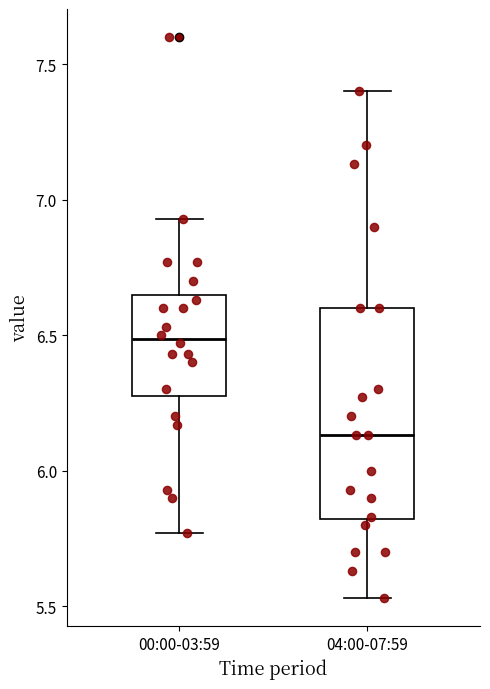

Comparing the boxes themselves (not the whiskers), which one is the tallest?

04:00-07:59